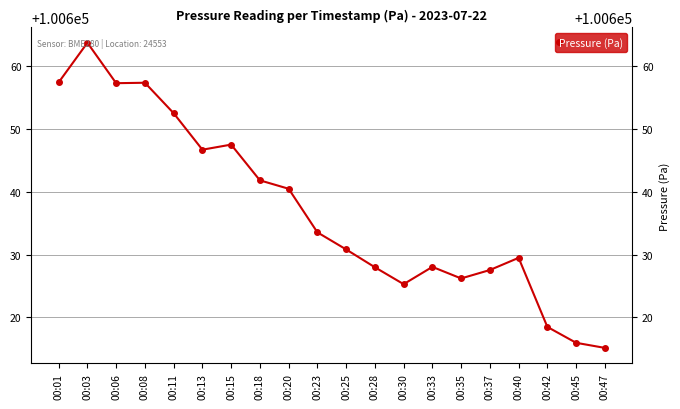

How many series are shown in this chart?

1